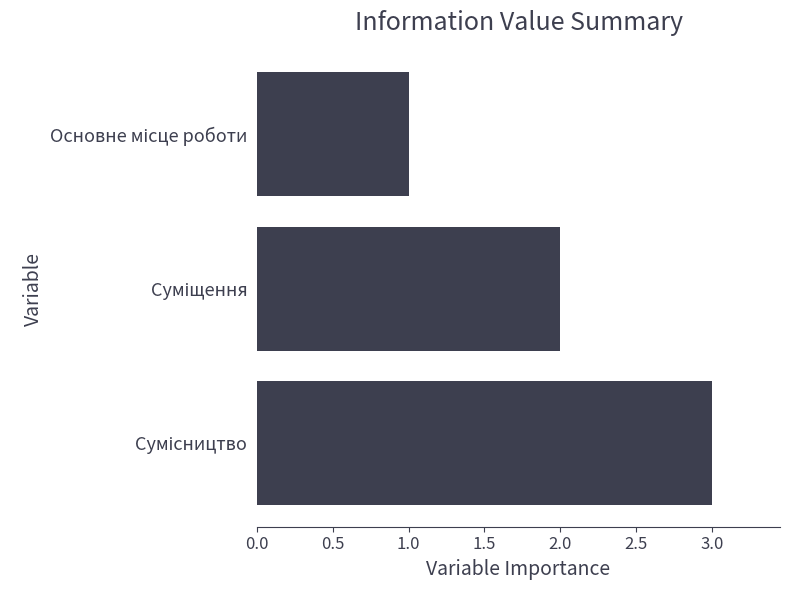

What is the maximum value shown in the chart?

3